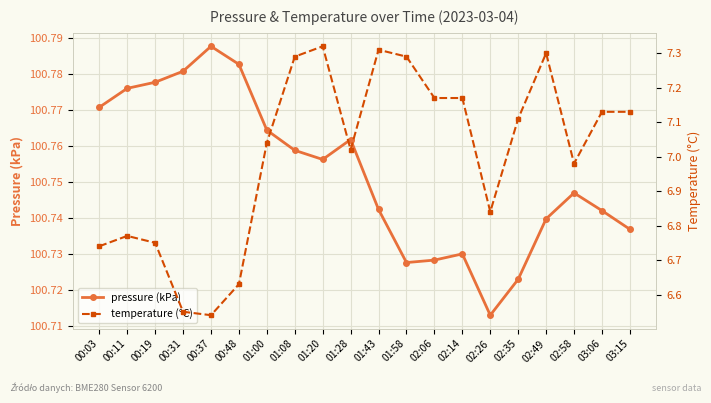

List the labels in order of pressure (kPa) value, smallest first.

02:26, 02:35, 01:58, 02:06, 02:14, 03:15, 02:49, 03:06, 01:43, 02:58, 01:20, 01:08, 01:28, 01:00, 00:03, 00:11, 00:19, 00:31, 00:48, 00:37